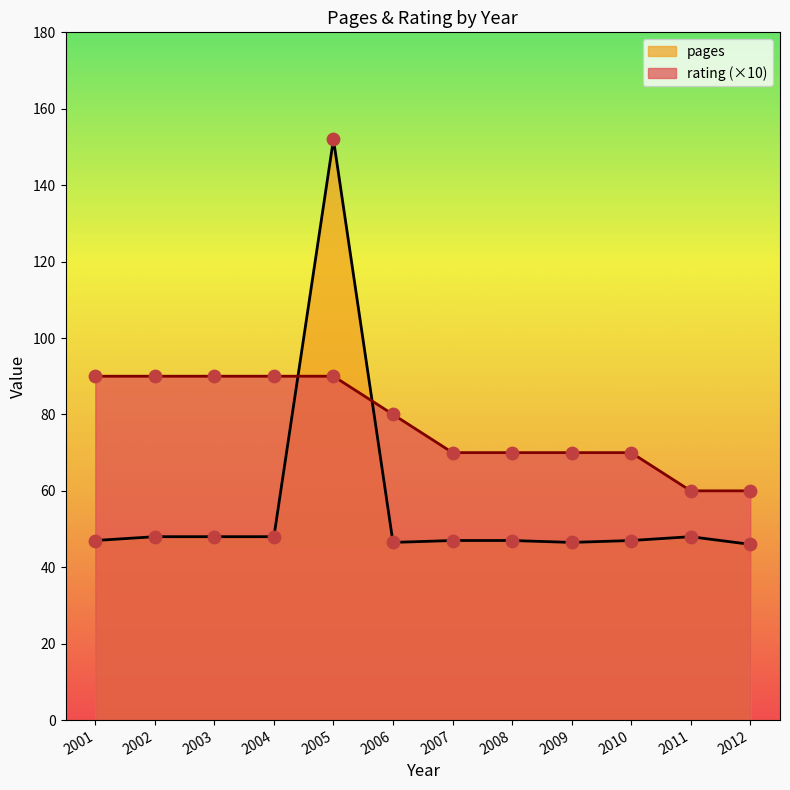

At which category is the sum across all series the highest?

2005